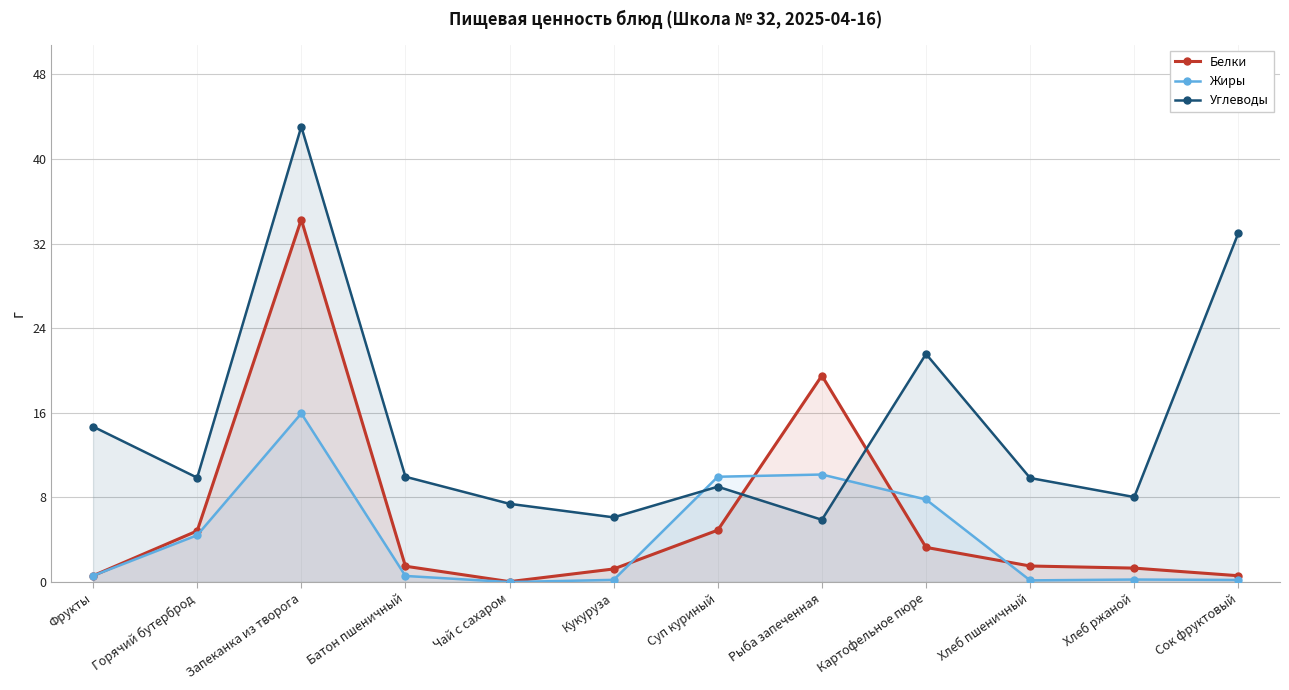

The Белки series shows 3.3 at Горячий бутерброд. True or false?

False